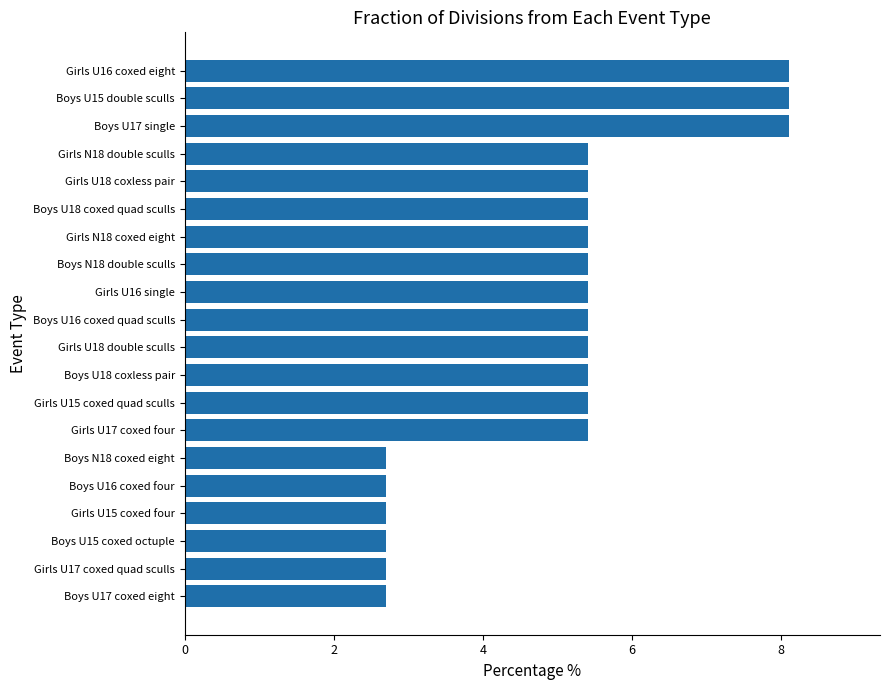

Approximately how many times larger is the value at Girls U16 coxed eight compared to Girls U15 coxed quad sculls?

1.5